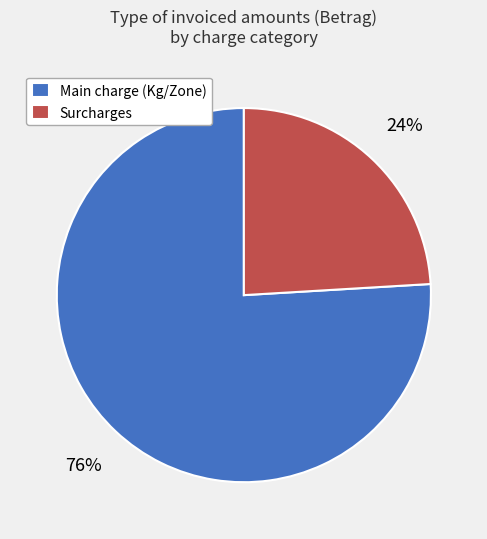

How many slices are in this pie chart?

2